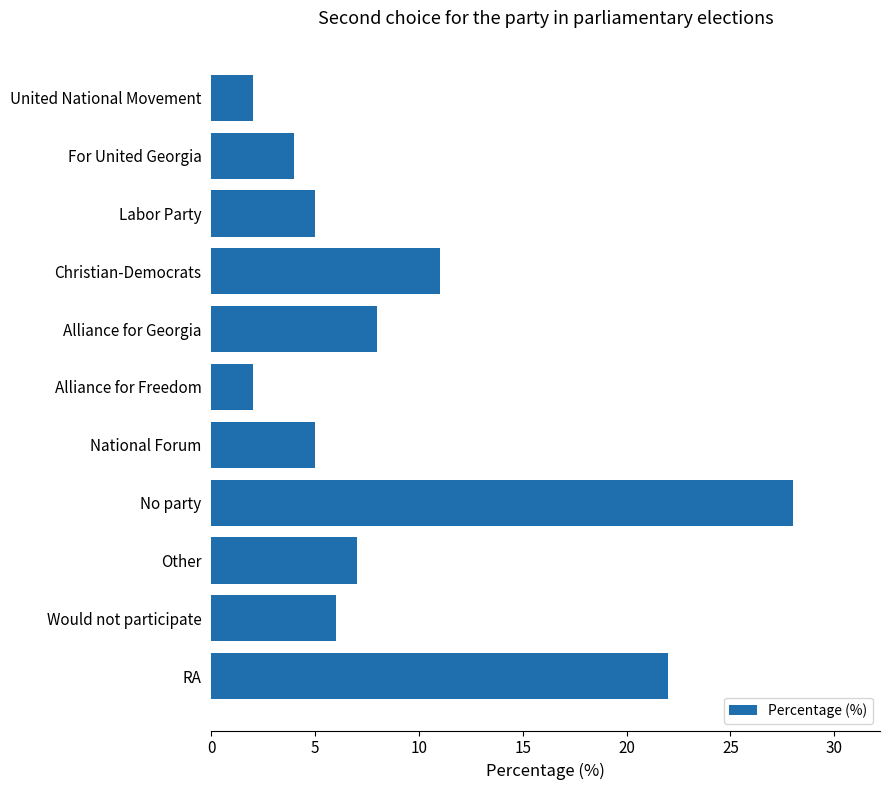

What is the change in value from Other to Alliance for Georgia?

+1